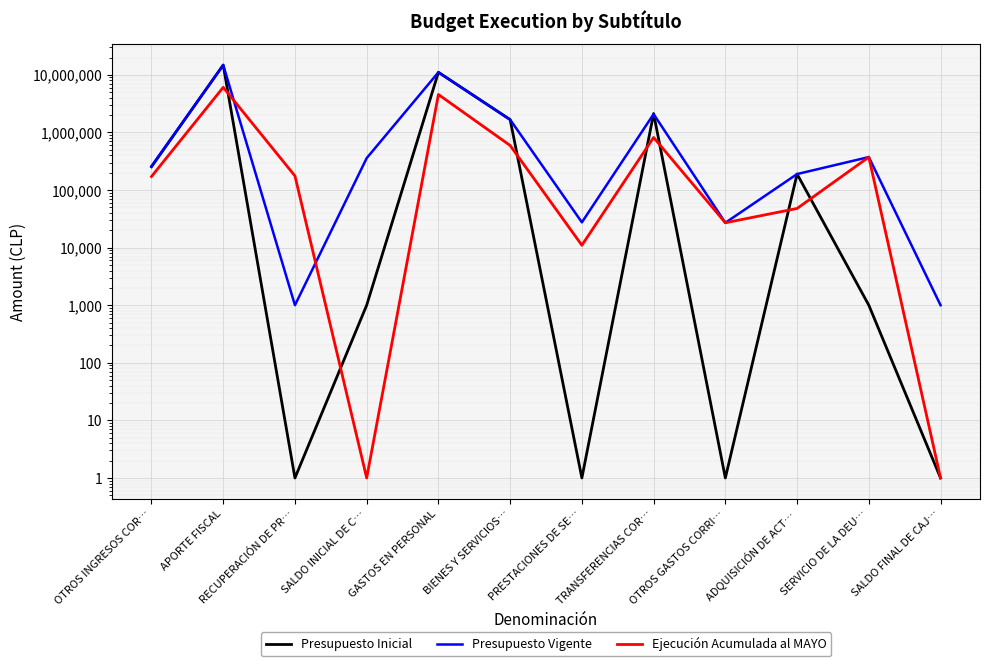

What position from the left is OTROS INGRESOS COR…?

1